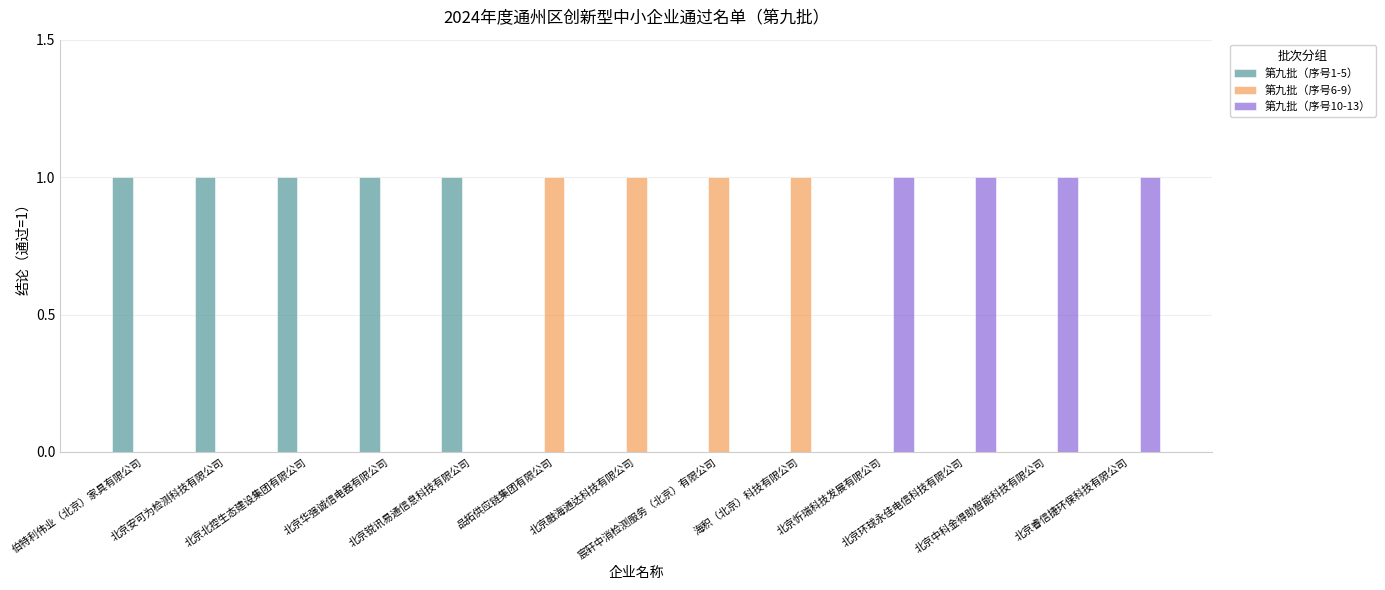

How many 第九批（序号10-13） values are between 0 and 1?

13